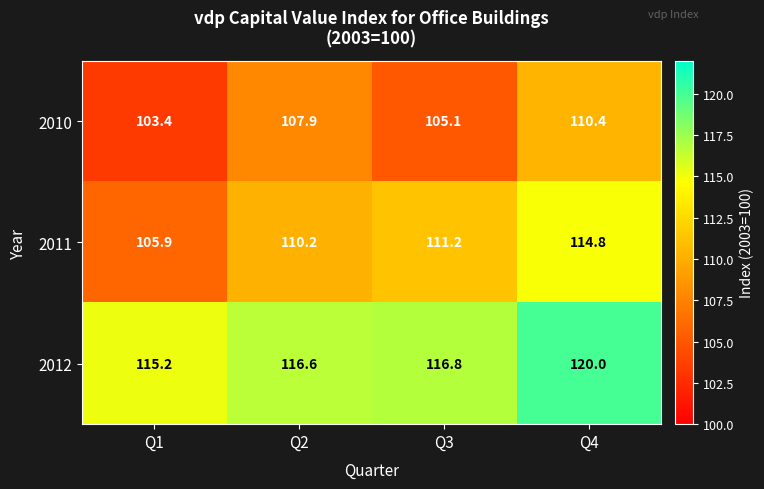

Reading left to right, extract all data points from this chart.

2010: Q1=103.4	Q2=107.9	Q3=105.1	Q4=110.4
2011: Q1=105.9	Q2=110.2	Q3=111.2	Q4=114.8
2012: Q1=115.2	Q2=116.6	Q3=116.8	Q4=120.0